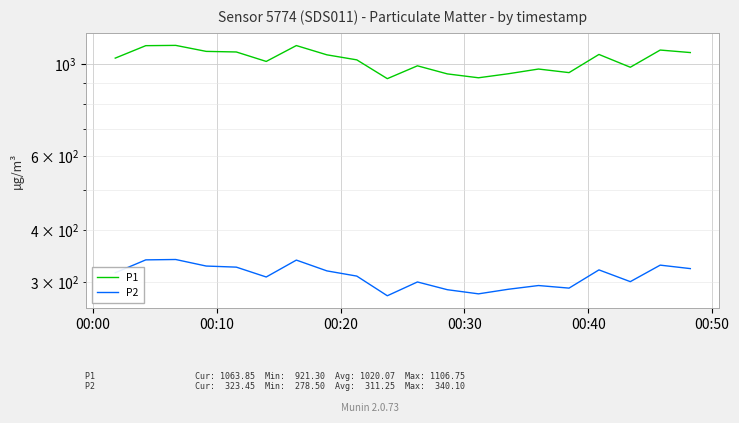

True or false: P1 and P2 cross at least once.

False